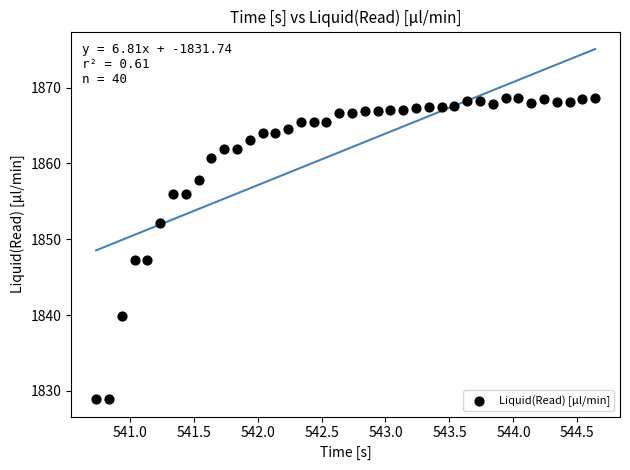

What is the range of Y values (max minus min)?

39.7